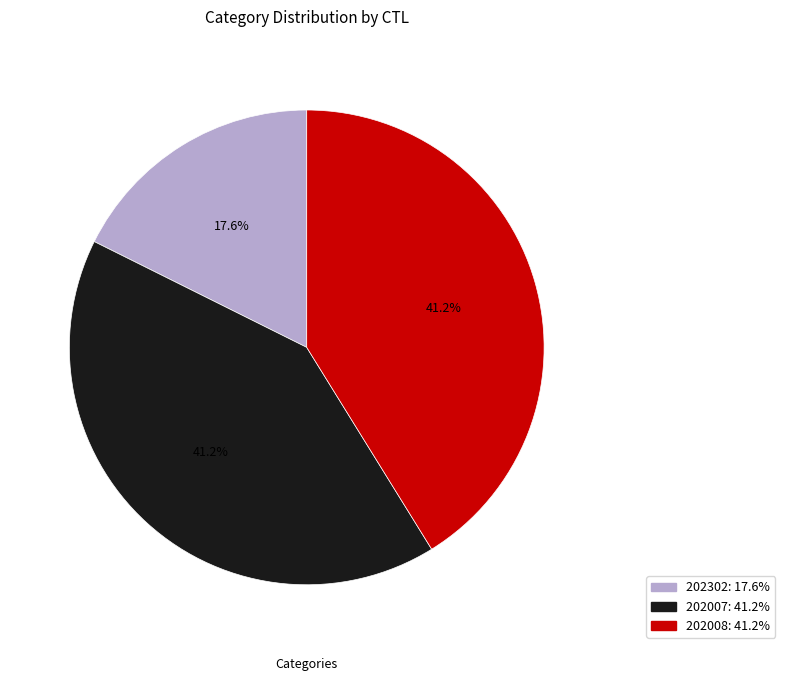

Which has a higher value, 202302 or 202007?

202007